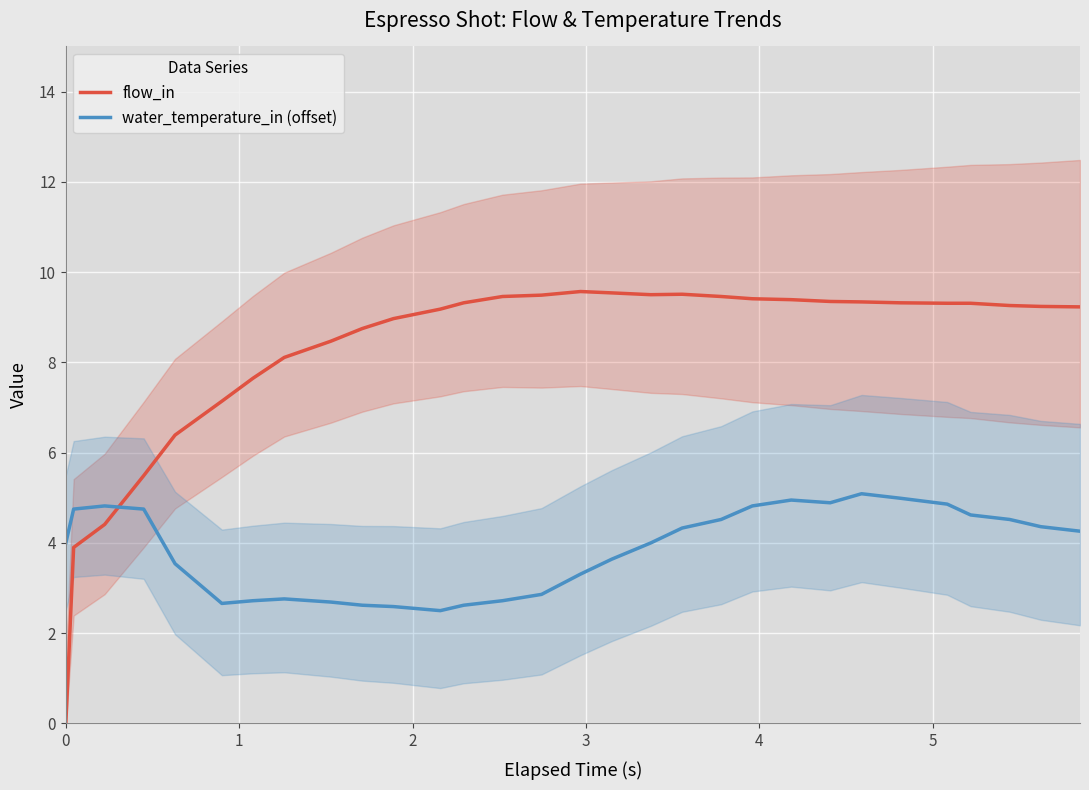

What is the value of the water_temperature_in (offset) point at the 25th from the left?

5.0